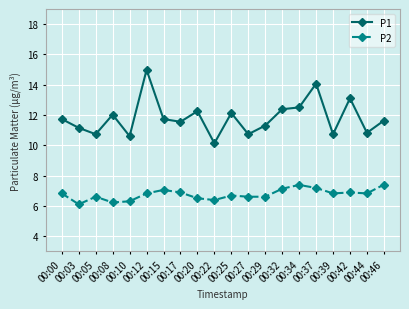

True or false: P2 has a value of 2.5 at 00:39.

False